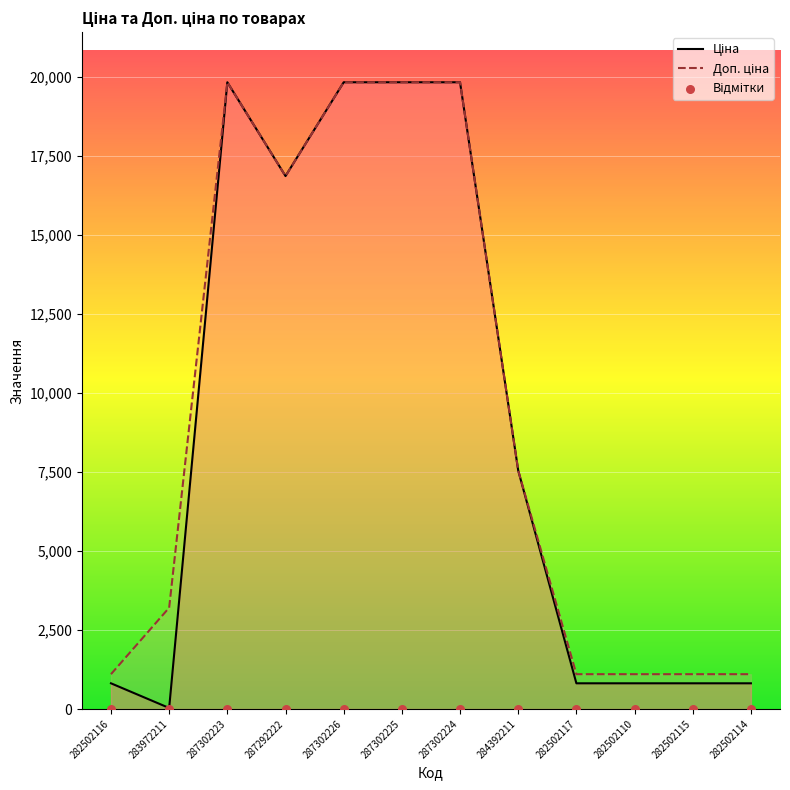

Which series contains the lowest Y value?

Відмітки